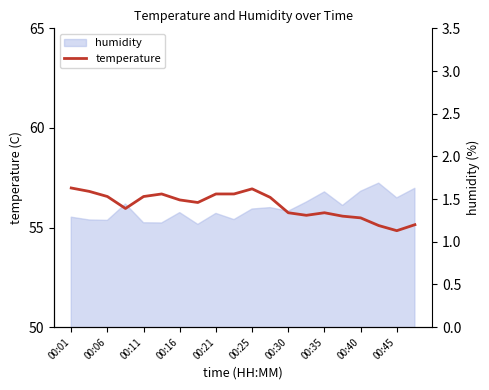

What is the maximum value shown in the chart?

1.6